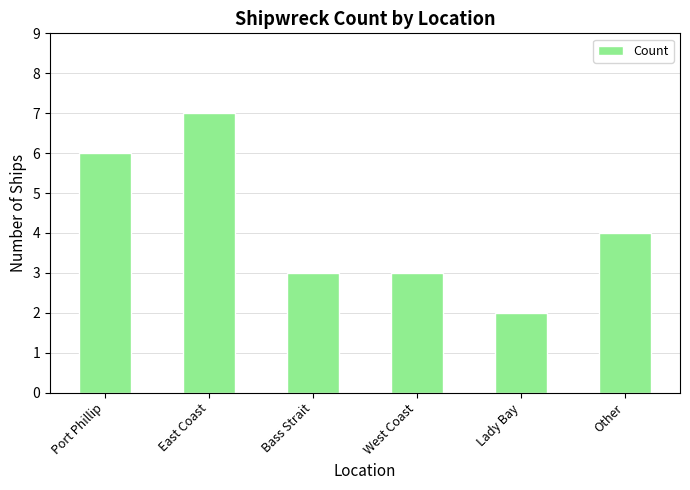

What is the label of the 2nd bar from the left?

East Coast